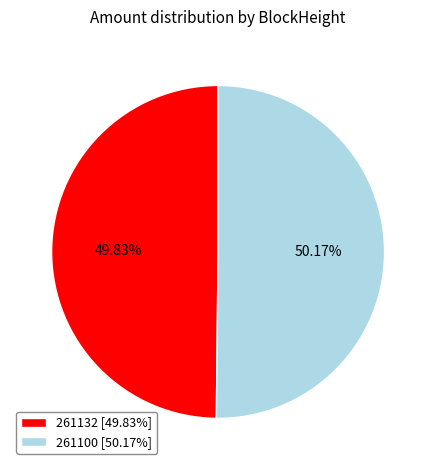

Does any single category account for the majority?

Yes